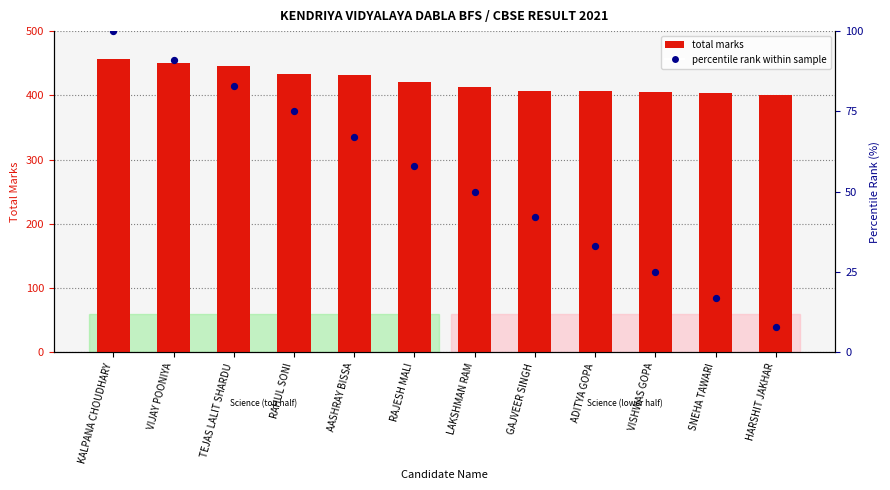

Which series has the widest spread of Y values?

percentile rank within sample